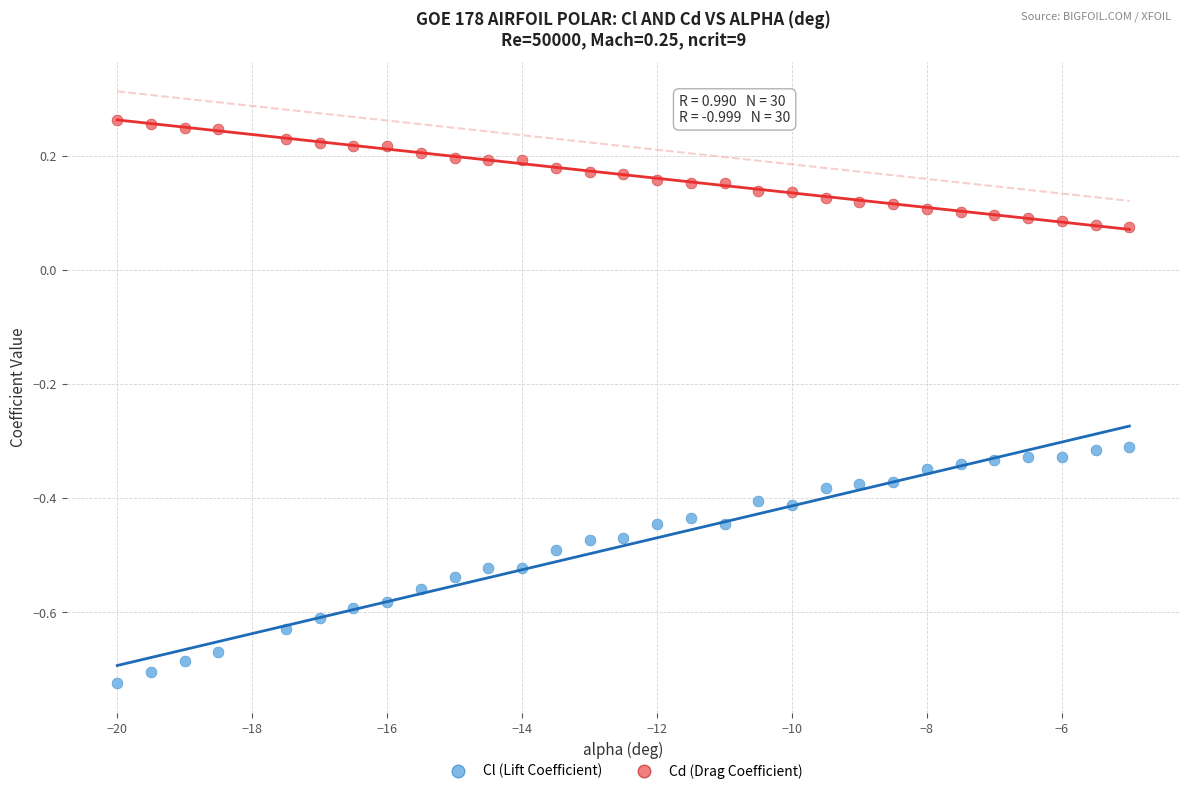

Which series has the largest Y range (max minus min)?

Cl (Lift Coefficient)